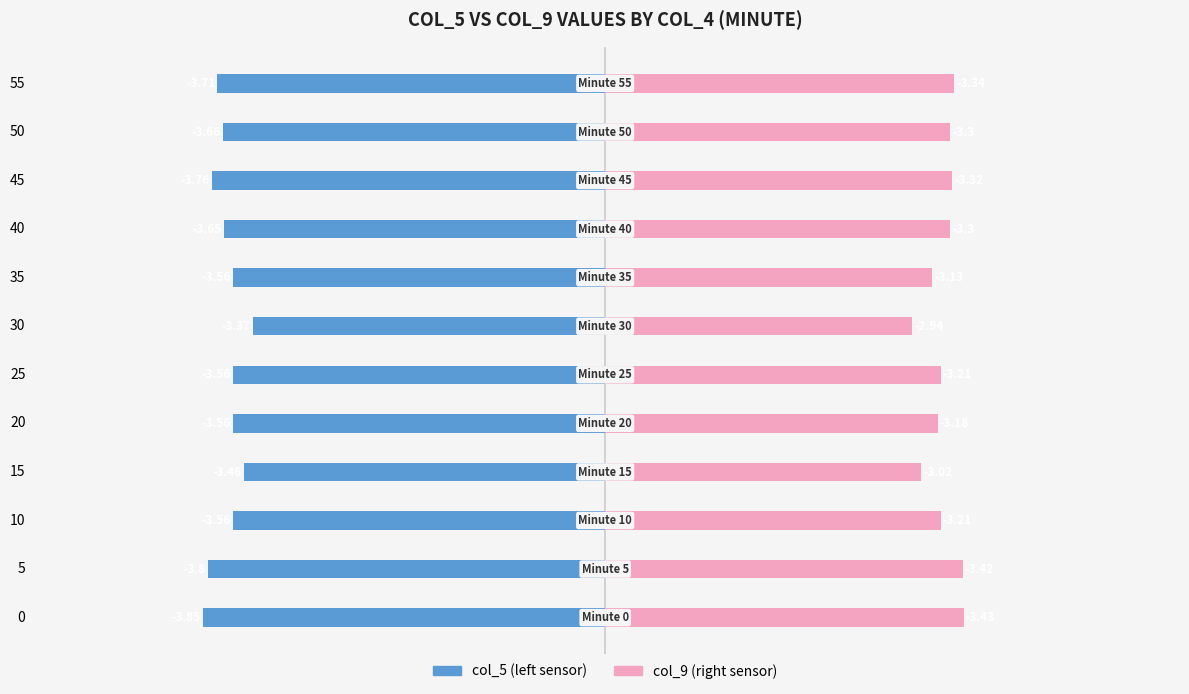

Which series has the widest spread of values?

col_9